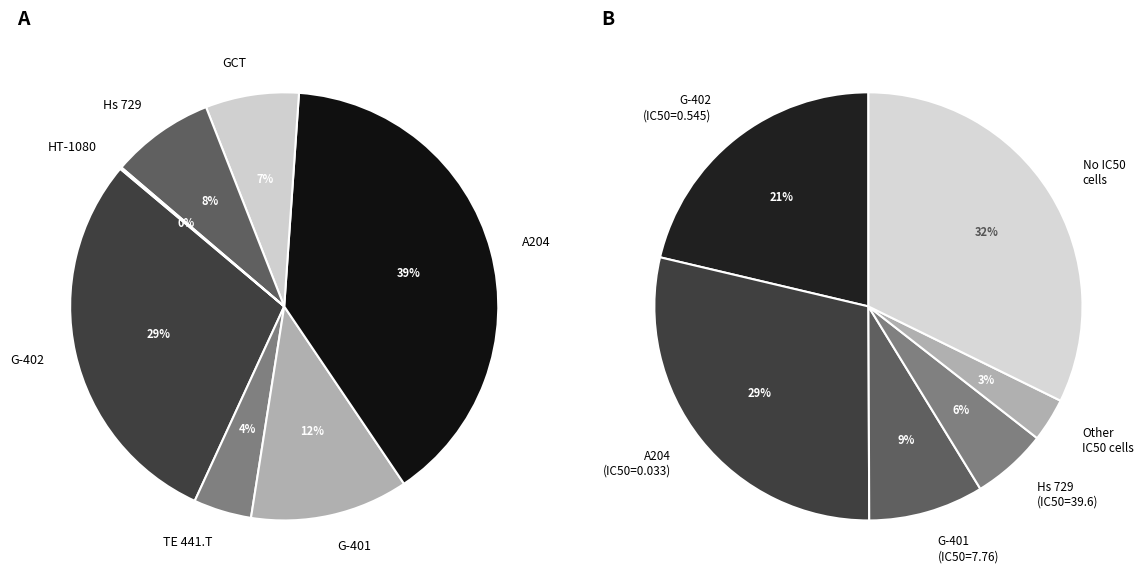

To the nearest percent, what percentage of the pie is A204?

39%